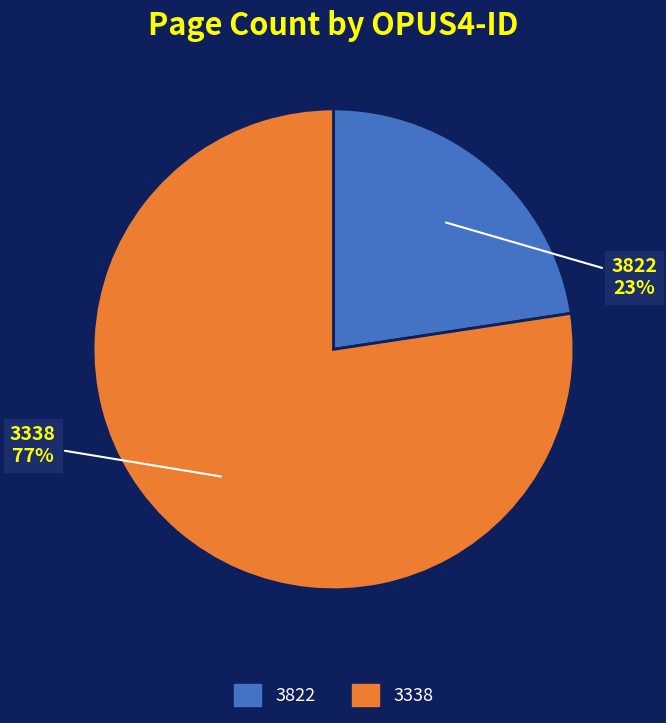

To the nearest percent, what is the average slice percentage?

50%